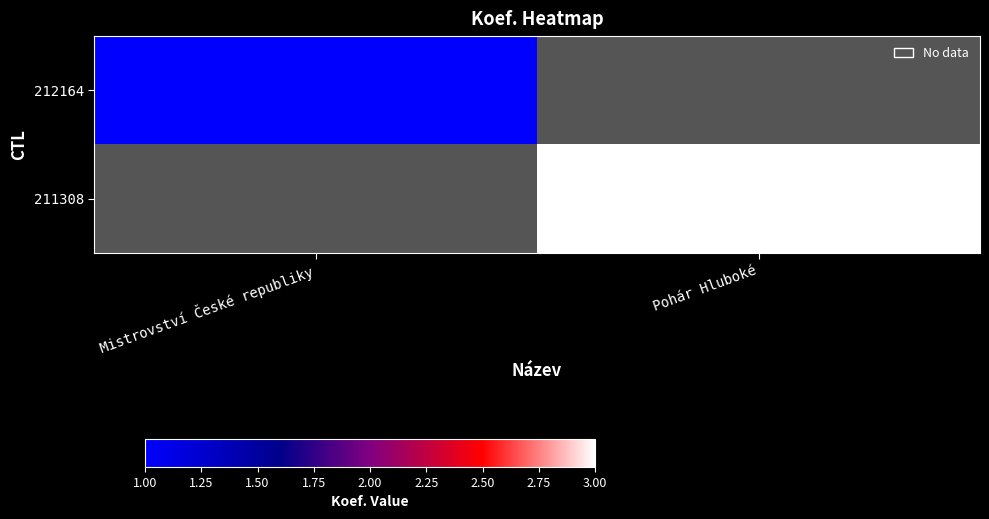

Is the value of 212164 at Pohár Hluboké greater than the value of 211308 at Pohár Hluboké?

No